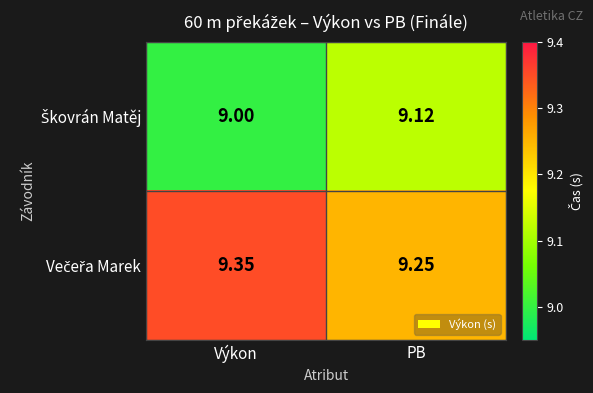

Which has a higher value, PB or Výkon?

PB